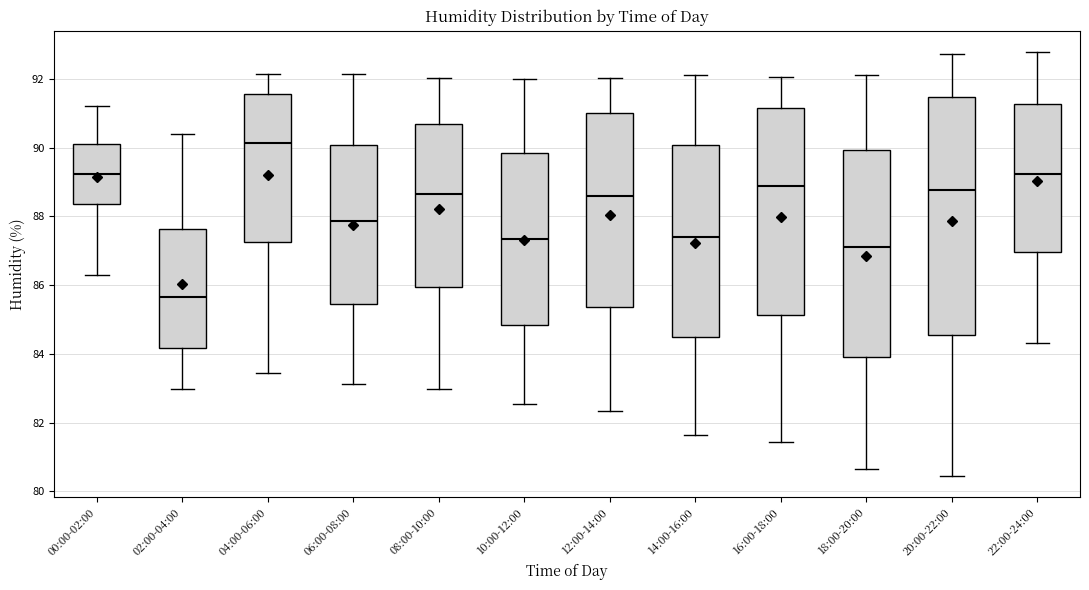

Where does the lower whisker of the box for 22:00-24:00 end on the y-axis? The values are not printed on the chart, so give them approximately, as read against the axis.

84.4